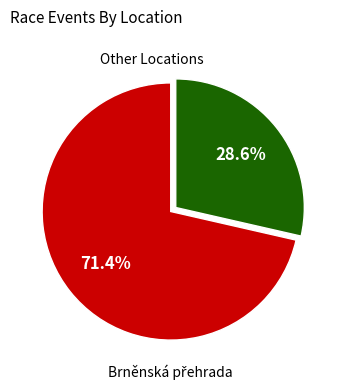

Is there a majority slice in this chart?

Yes